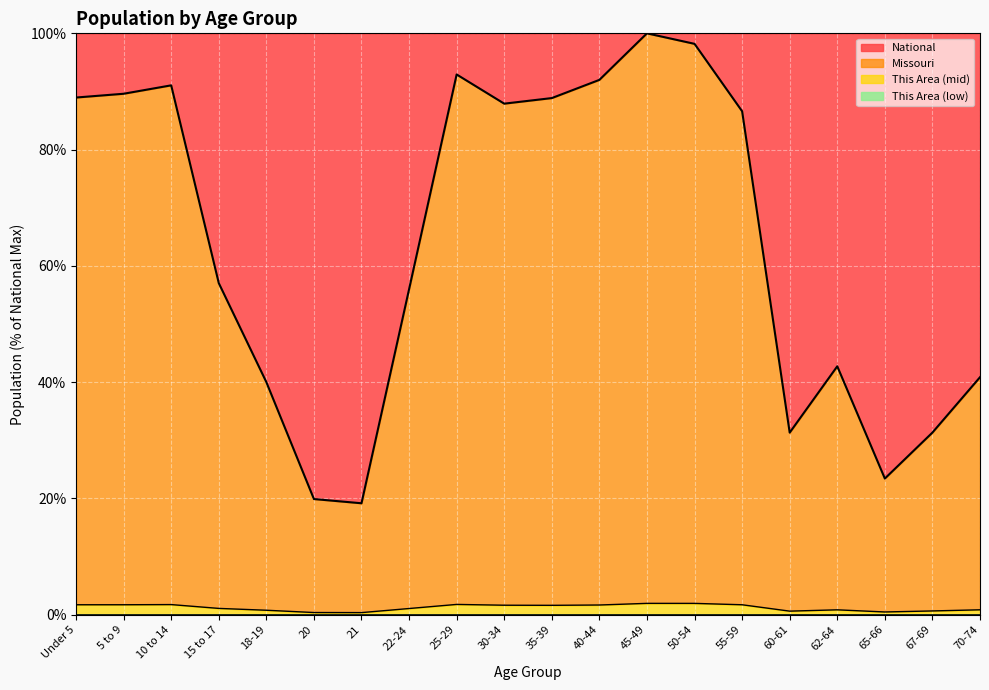

The Missouri series shows 2.0 at 50-54. True or false?

True